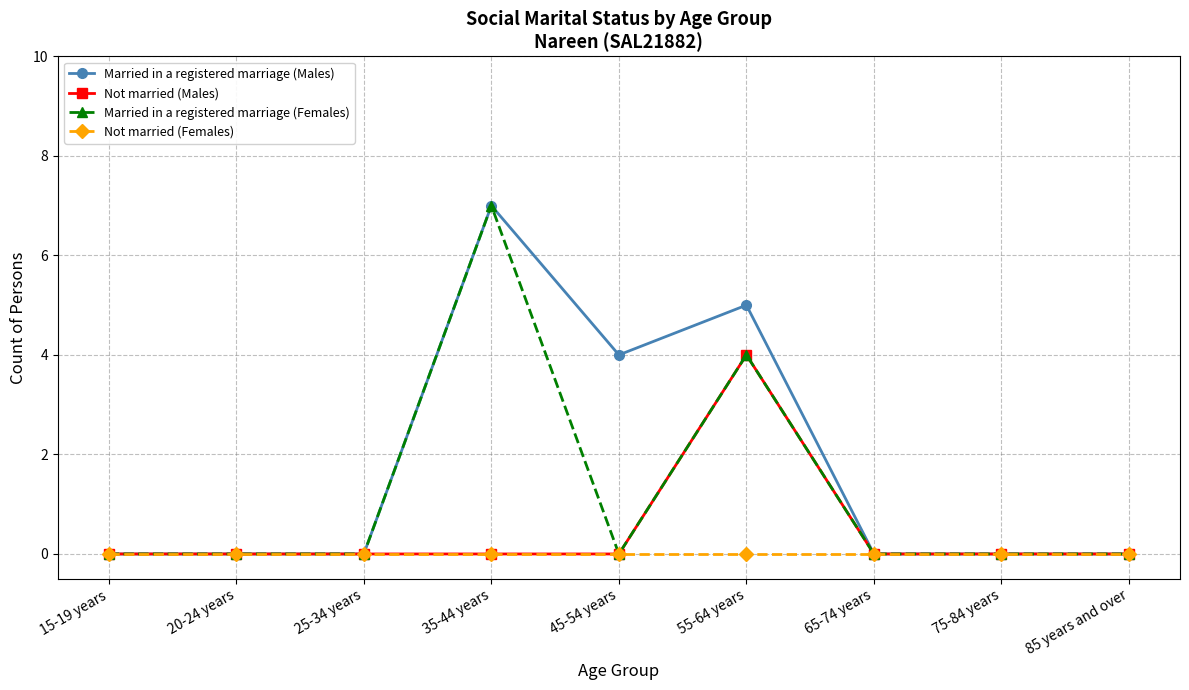

What position from the right is 55-64 years?

4